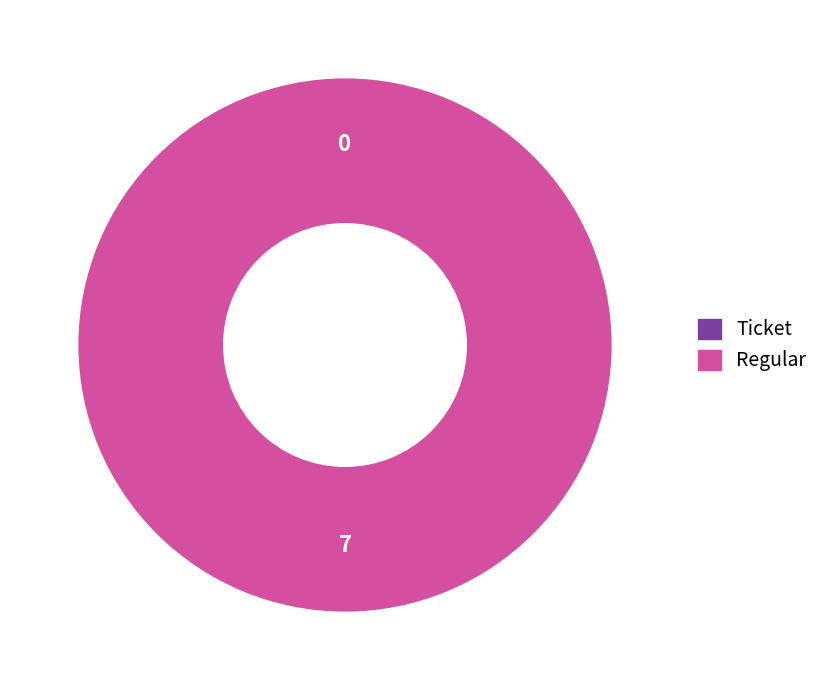

What portion of the pie excludes Ticket?

100.0%